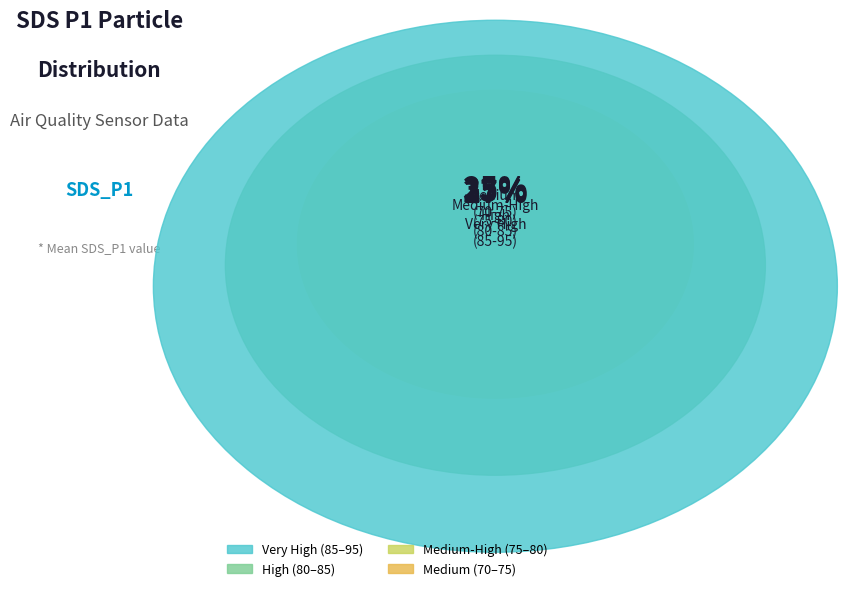

True or false: 76 accounts for 8% of the total.

True